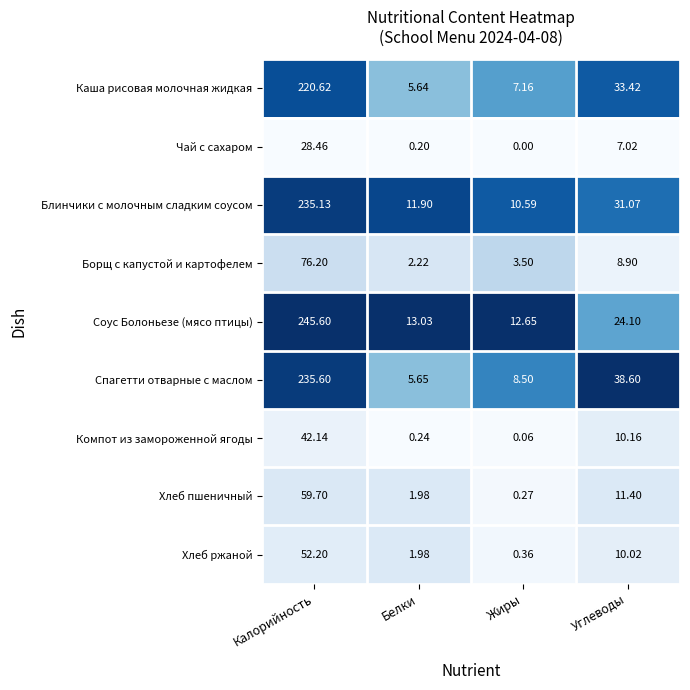

What is the spread (max minus min) of values at Углеводы?

31.6